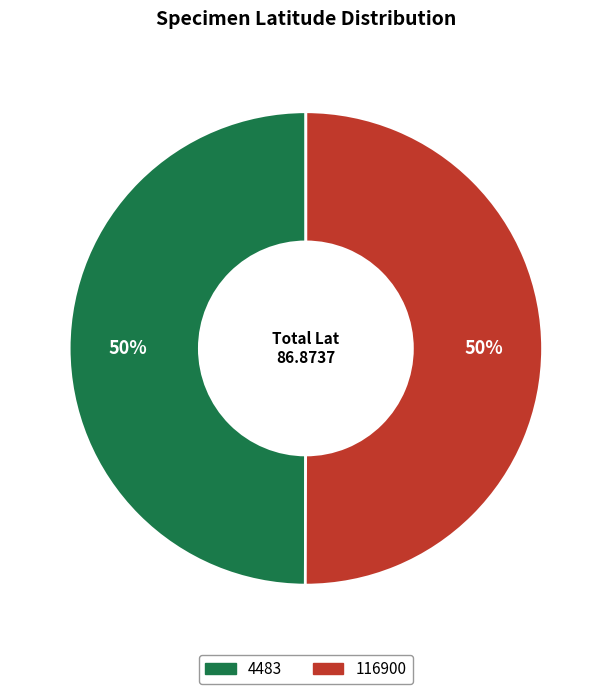

Do 4483 and 116900 together represent more than half of the pie?

Yes